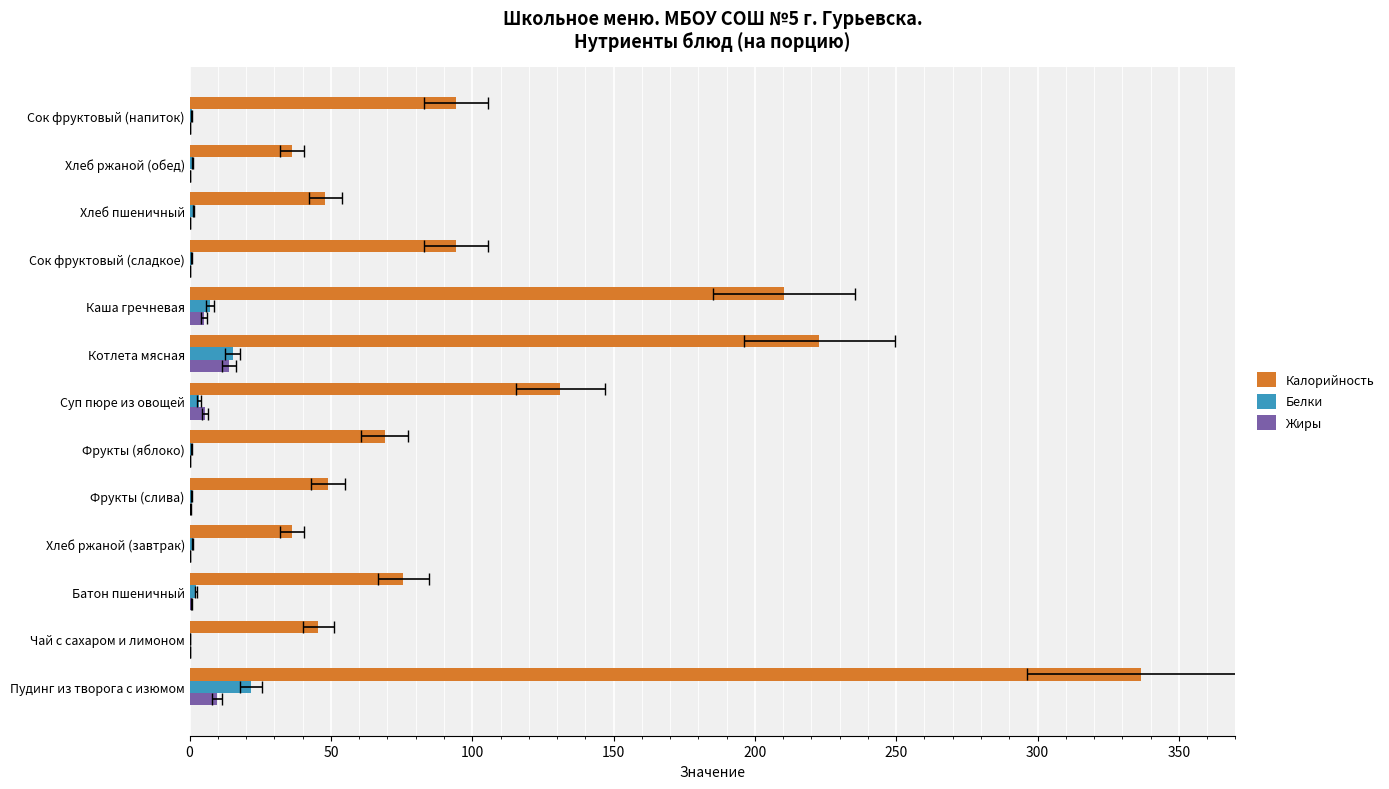

At Хлеб ржаной (завтрак), list the series in order from smallest to largest.

Жиры, Белки, Калорийность